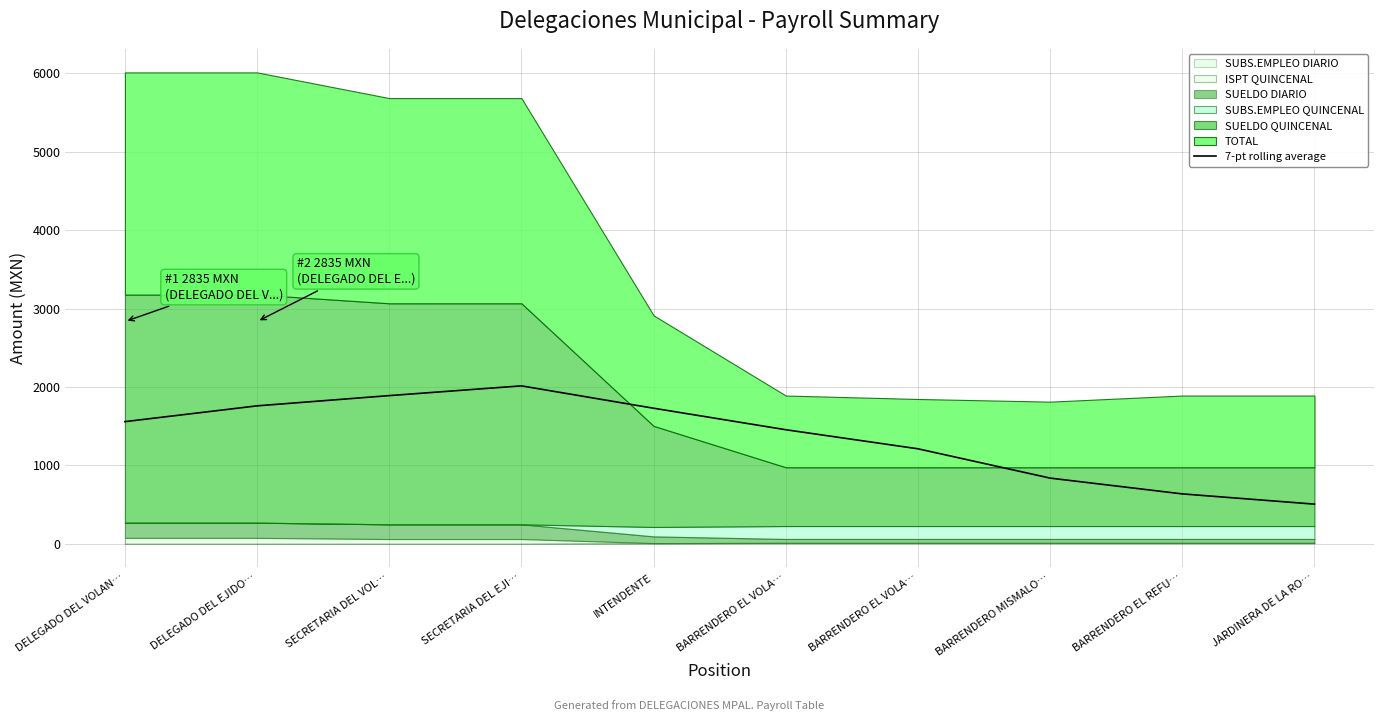

What is the ratio of the value at BARRENDERO EL REFU… to the value at DELEGADO DEL EJIDO…?

0.4